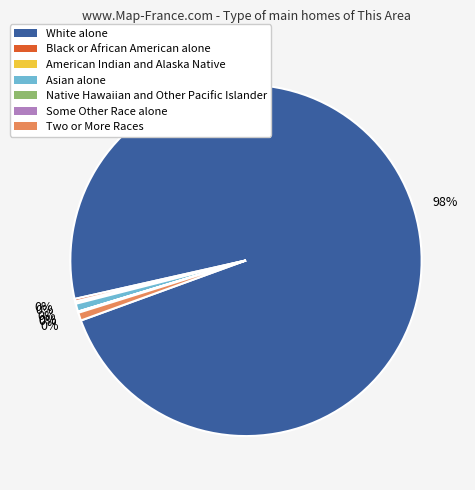

Rank the categories by value from highest to lowest.

White alone, Asian alone, Two or More Races, Black or African American alone, American Indian and Alaska Native, Some Other Race alone, Native Hawaiian and Other Pacific Islander